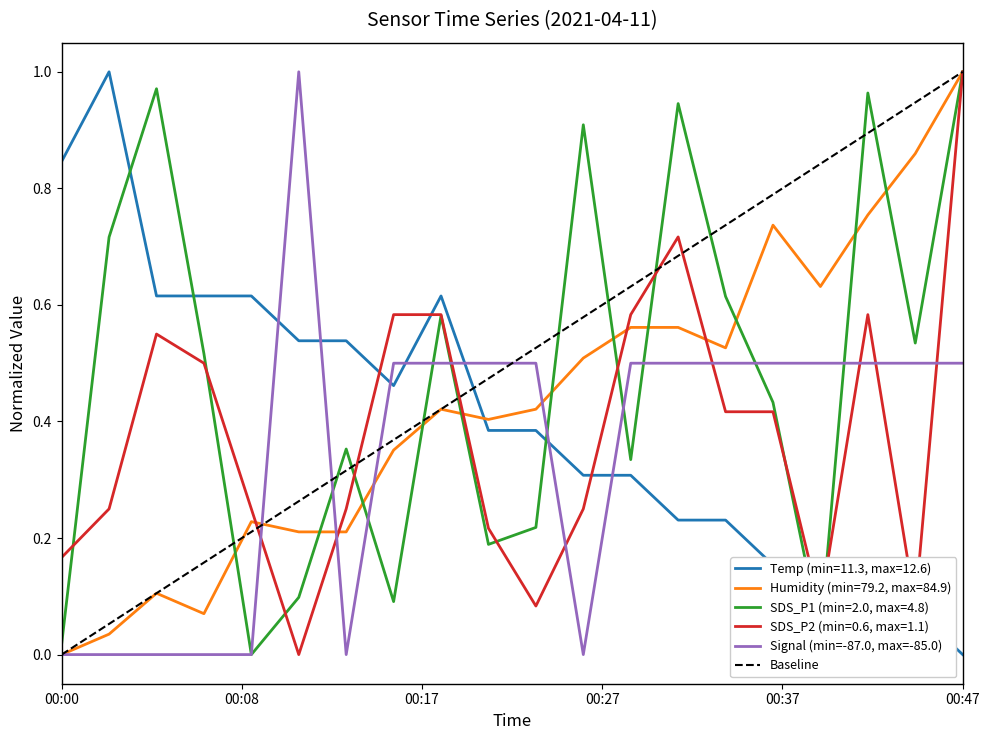

What is the spread (max minus min) of values at 00:15?

0.5